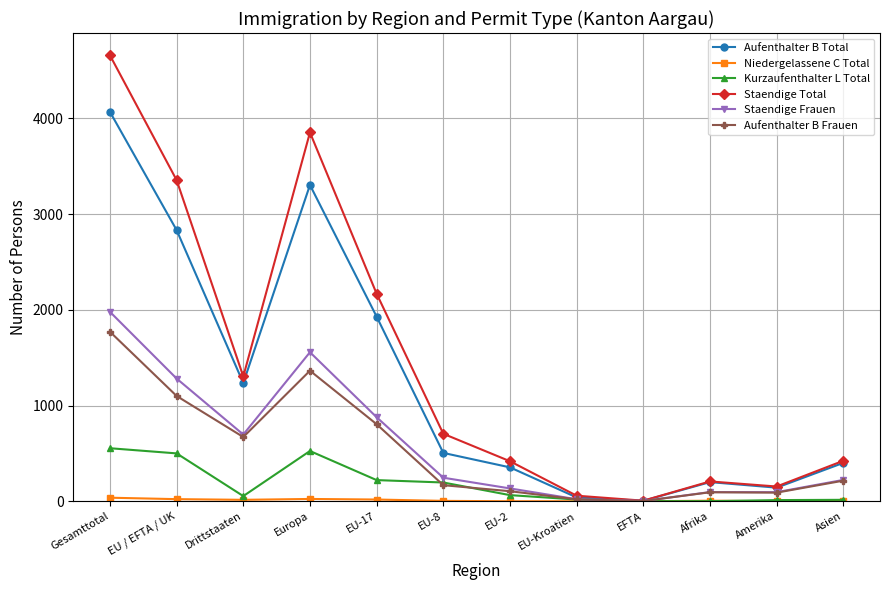

Which series has the widest spread of values?

Staendige Total